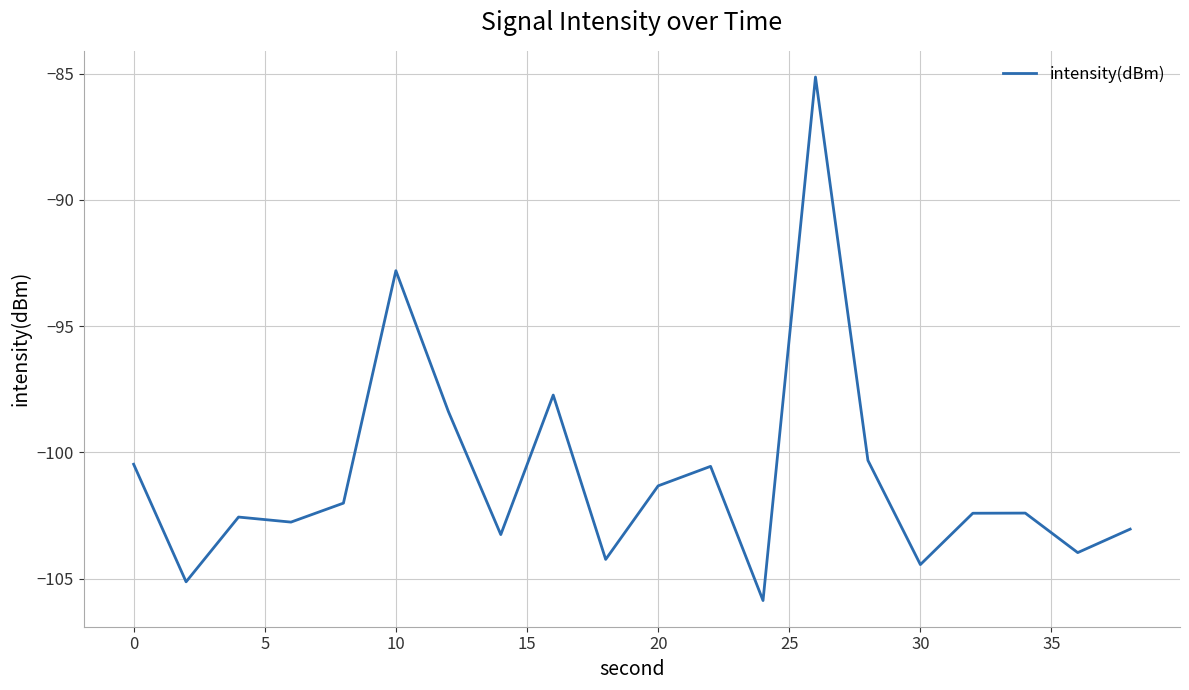

How many distinct data groups are displayed?

1